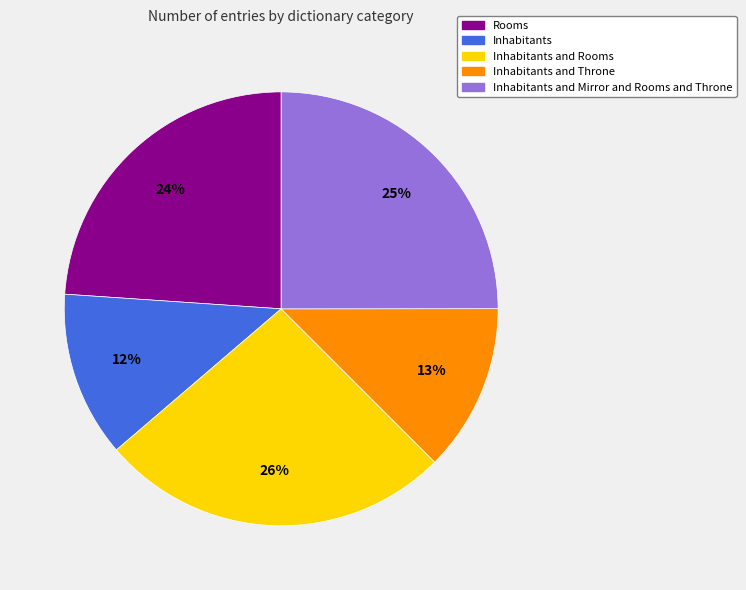

True or false: Inhabitants and Throne accounts for 20% of the total.

False